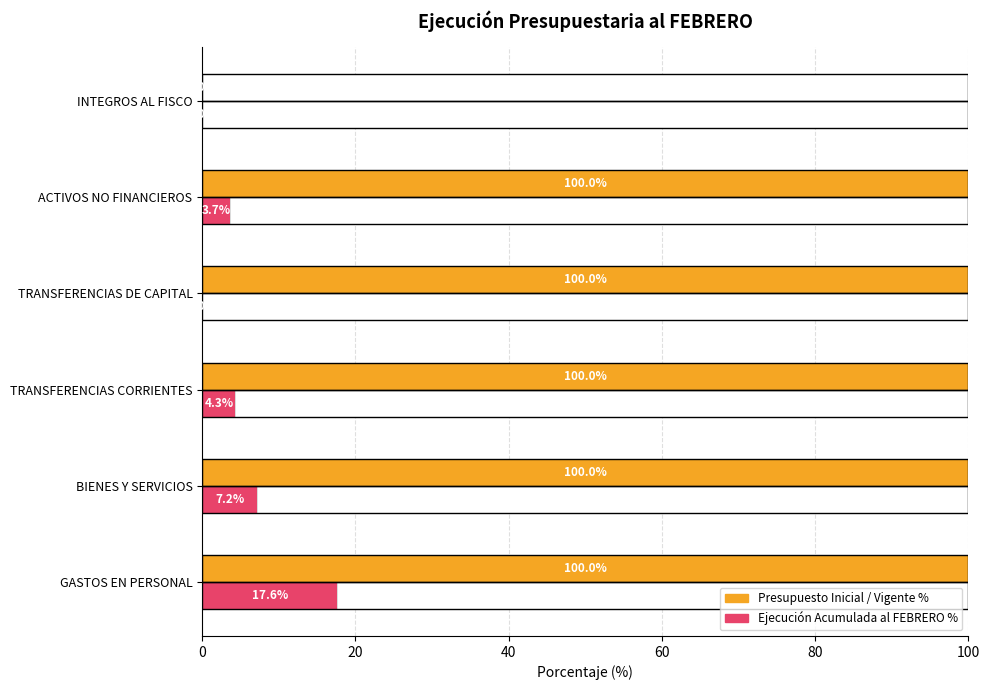

Is it true that Presupuesto Inicial / Vigente % equals 155.6 at BIENES Y SERVICIOS?

False